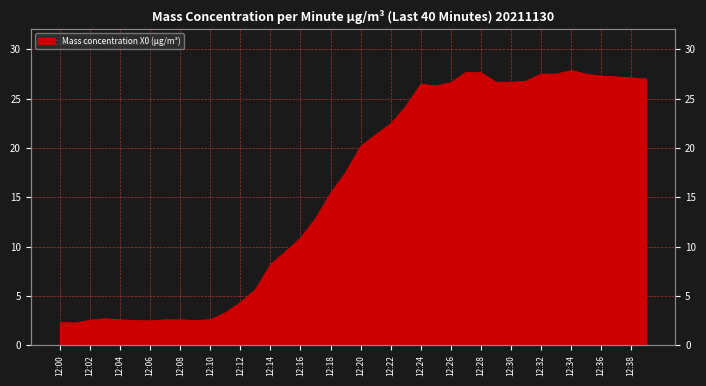

What is the difference between the maximum and minimum values?

25.6